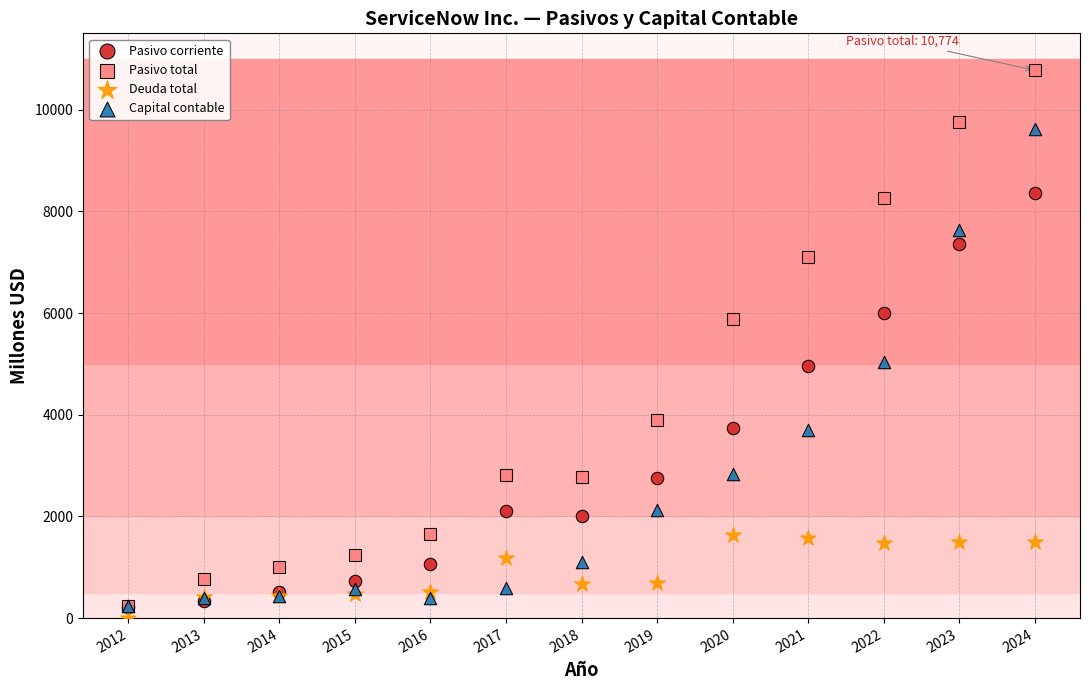

In the Pasivo corriente series, what Y value is closest to 4285?

3737